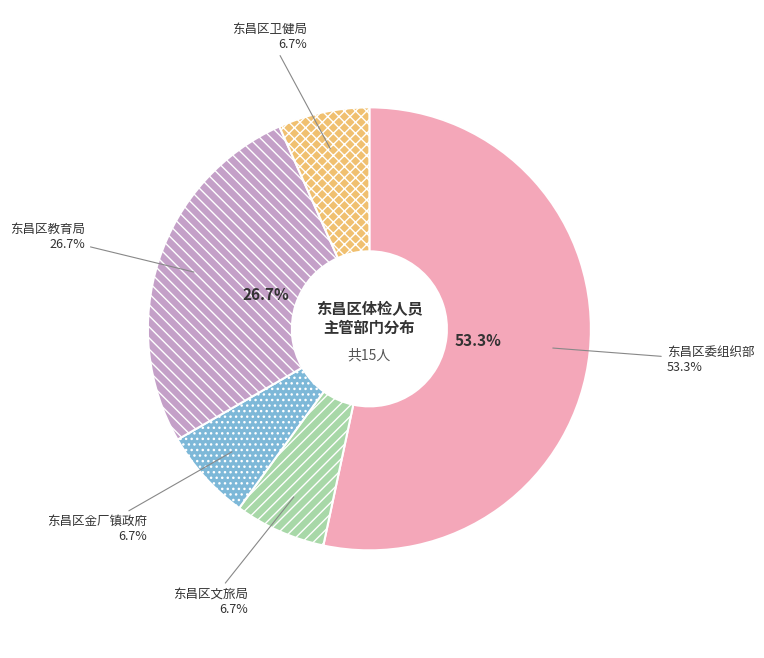

To the nearest percent, what is the difference between the largest and smallest slice percentages?

47%